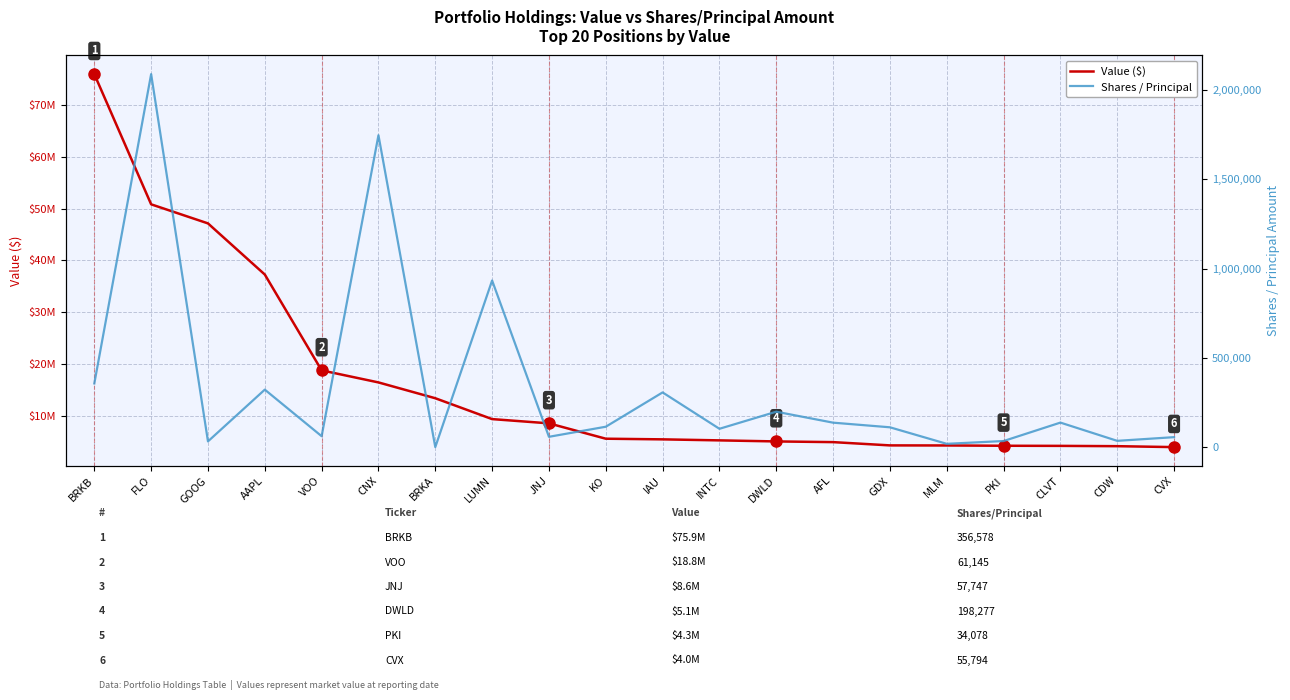

Reading right to left, extract all data points from this chart.

Value ($): CVX=4017000	CDW=4196000	CLVT=4255000	PKI=4277000	MLM=4333000	GDX=4347000	AFL=4978000	DWLD=5112000	INTC=5315000	IAU=5512000	KO=5636000	JNJ=8597000	LUMN=9417000	BRKA=13440000	CNX=16490000	VOO=18811000	AAPL=37290000	GOOG=47152000	FLO=50828000	BRKB=75930000
Shares / Principal: CVX=55794	CDW=35103	CLVT=137317	PKI=34078	MLM=18408	GDX=111000	AFL=136946	DWLD=198277	INTC=102645	IAU=306365	KO=114164	JNJ=57747	LUMN=933251	BRKA=42	CNX=1746789	VOO=61145	AAPL=321993	GOOG=32085	FLO=2089116	BRKB=356578